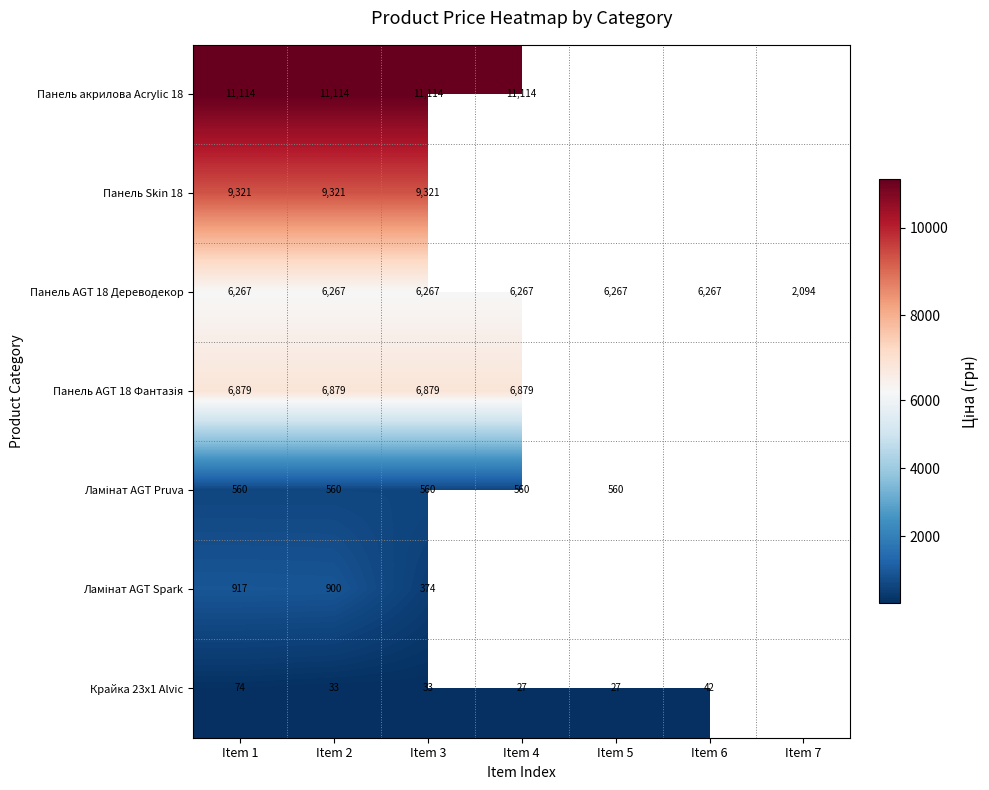

Where is Панель AGT 18 Фантазія nearest to the value 6879?

Item 1